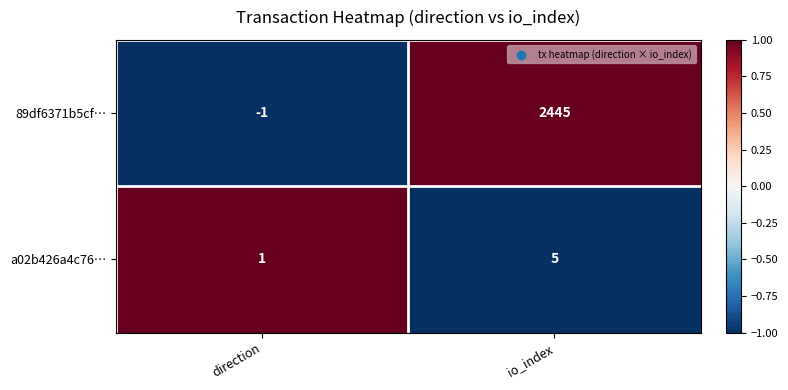

How many series are shown in this chart?

2